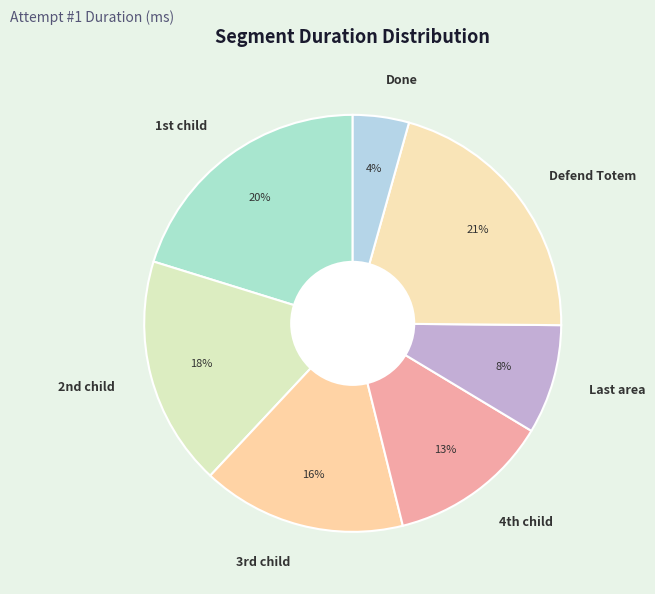

How many slices are in this pie chart?

7